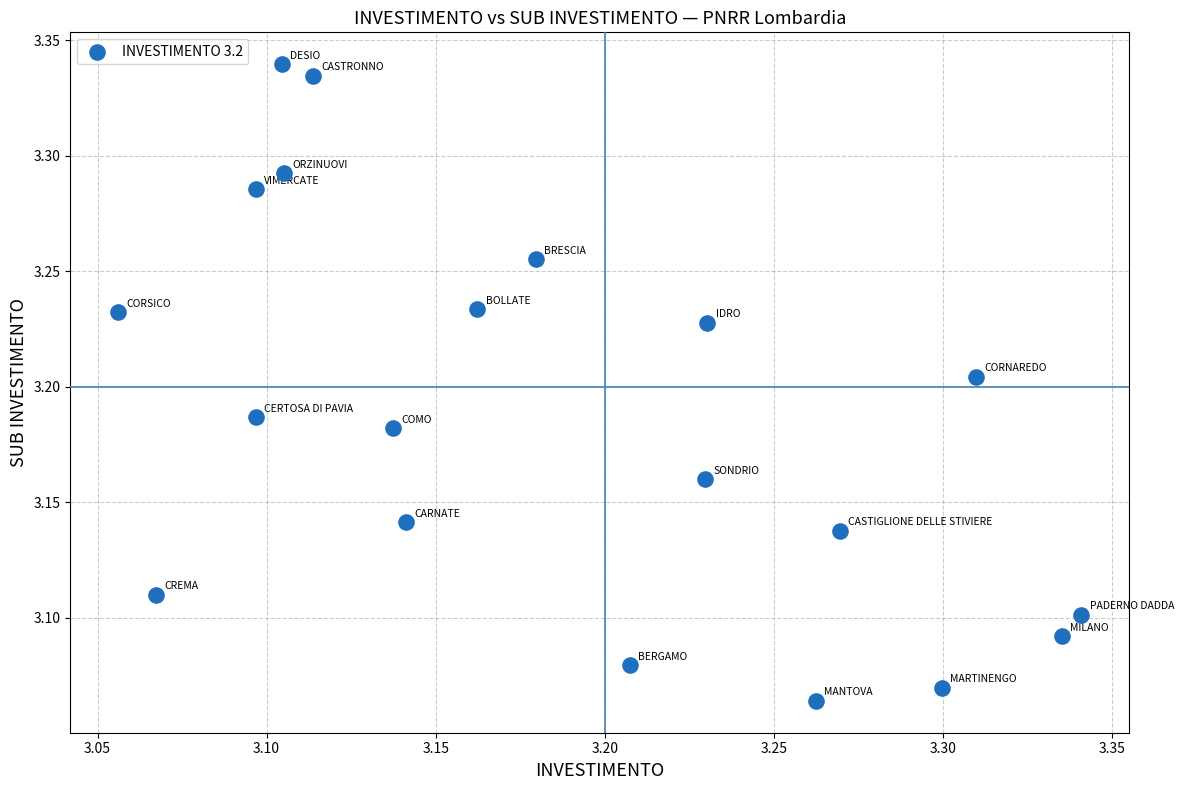

What is the range of X values (max minus min)?

0.3